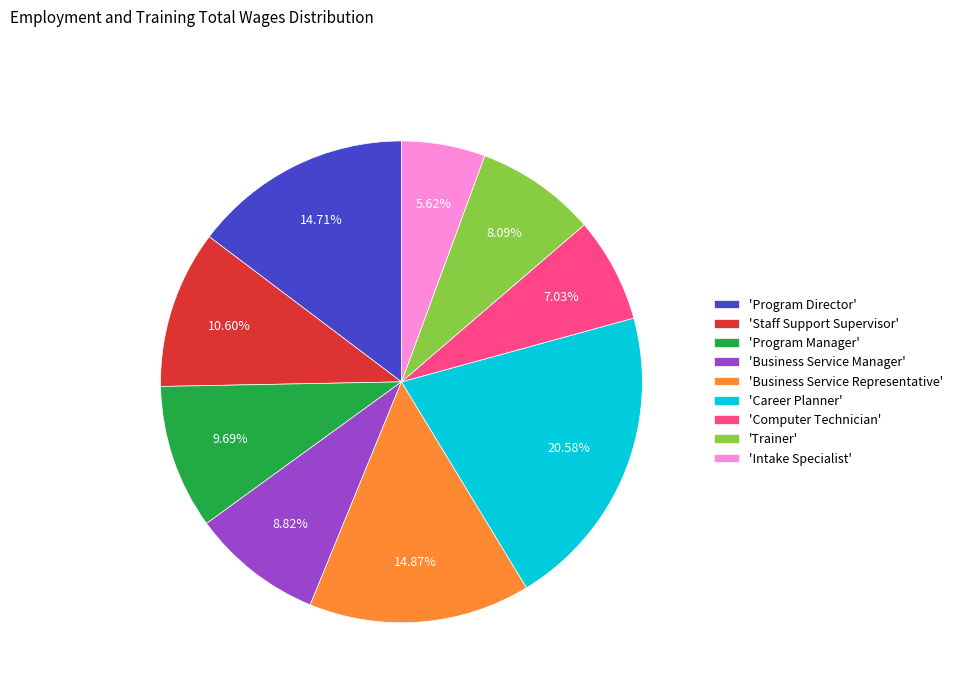

Approximately how many times larger is the value at 'Computer Technician' compared to 'Business Service Manager'?

0.8